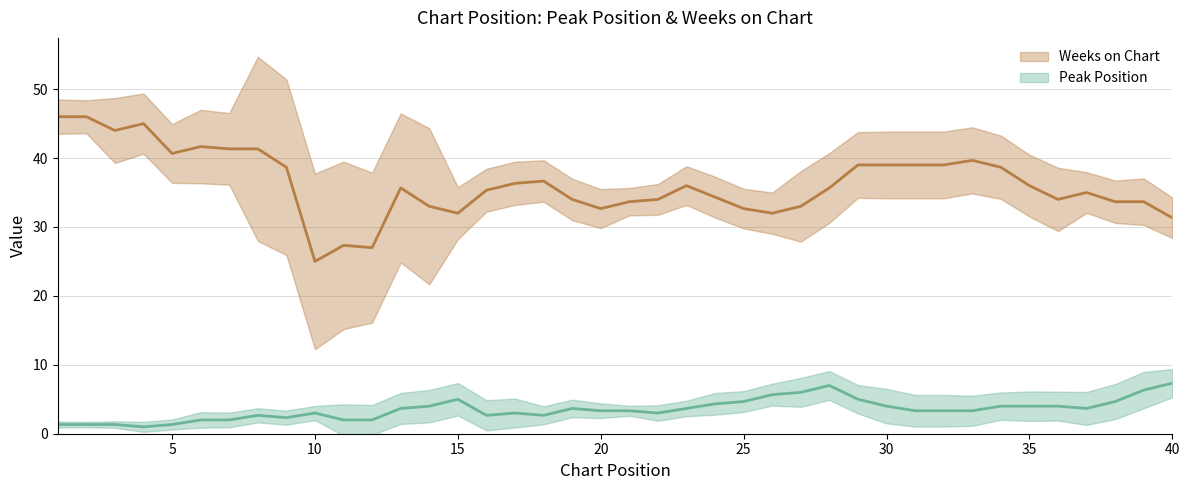

What is the value of the Peak Position point at the 7th from the left?

2.0